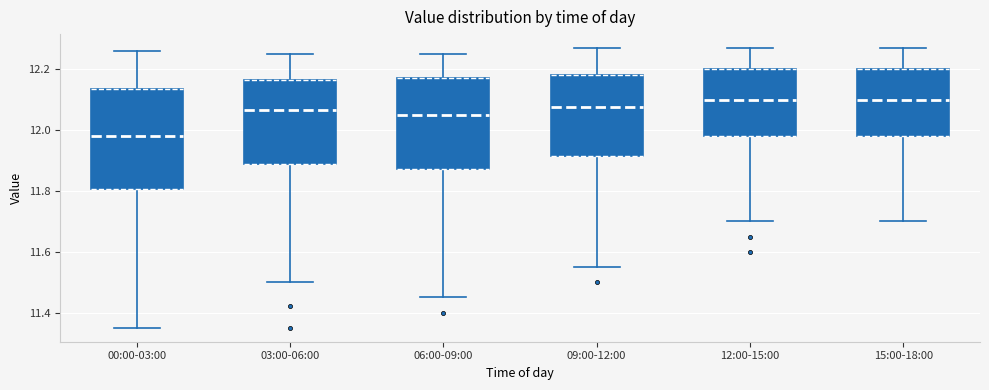

Which box has the lowest median line?

00:00-03:00